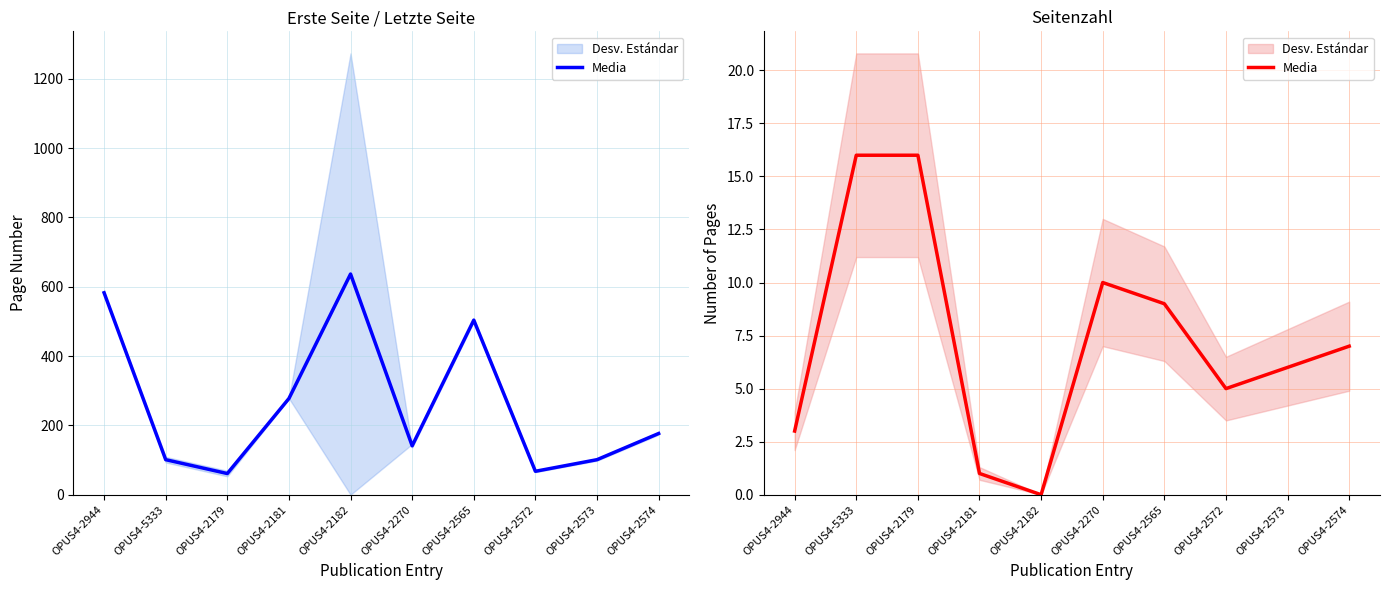

Where is the first local maximum?

OPUS4-2270